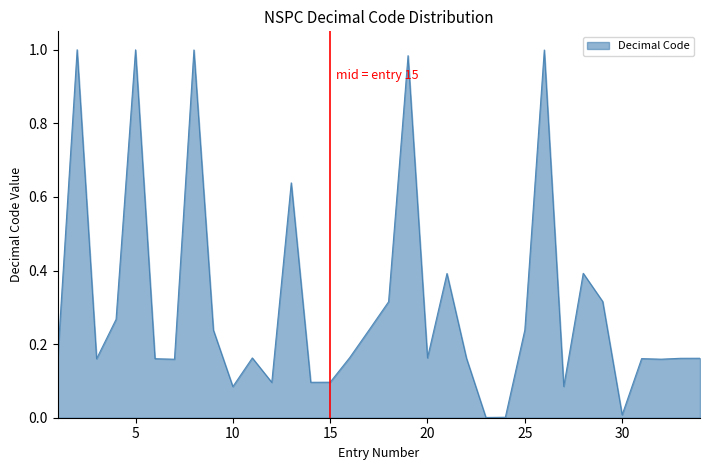

How many series are shown in this chart?

1